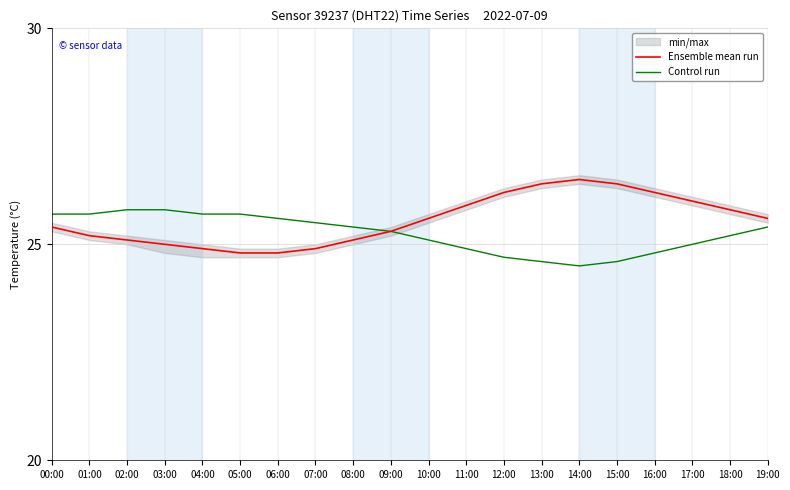

What is the average value of the Control run series?

25.2